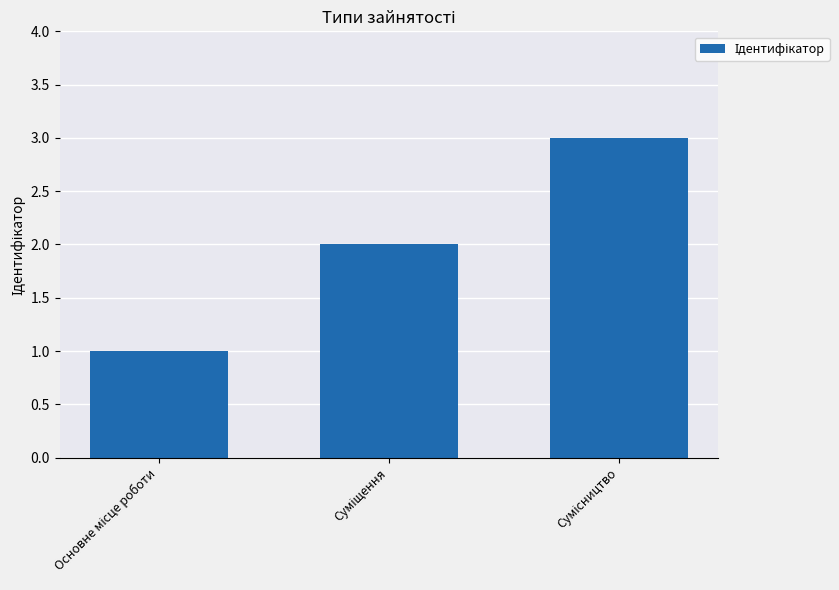

What is the sum of all values?

6